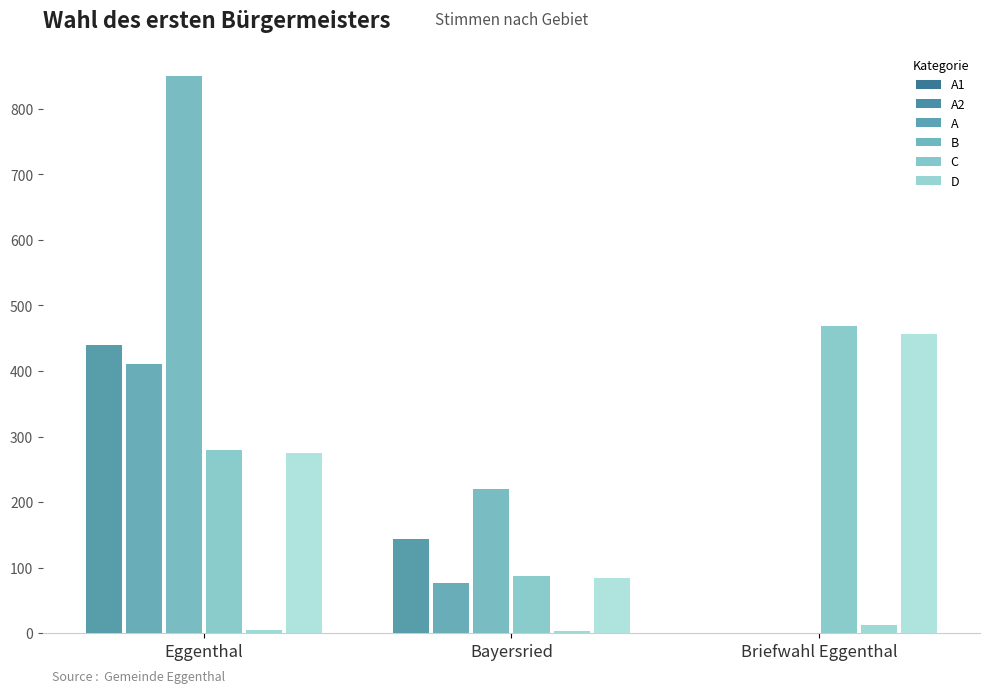

What are all the series names shown in the legend?

A1, A2, A, B, C, D